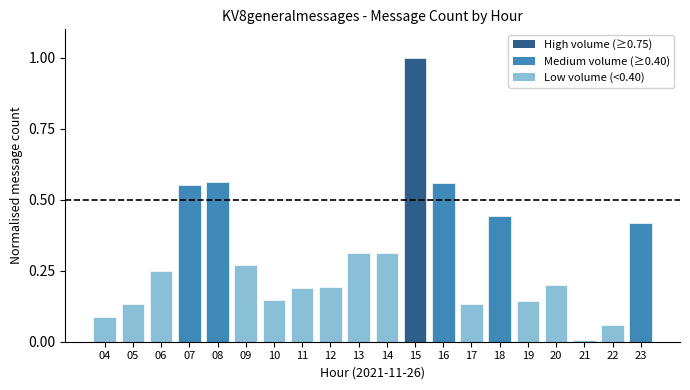

What is the greatest value displayed?

1.0